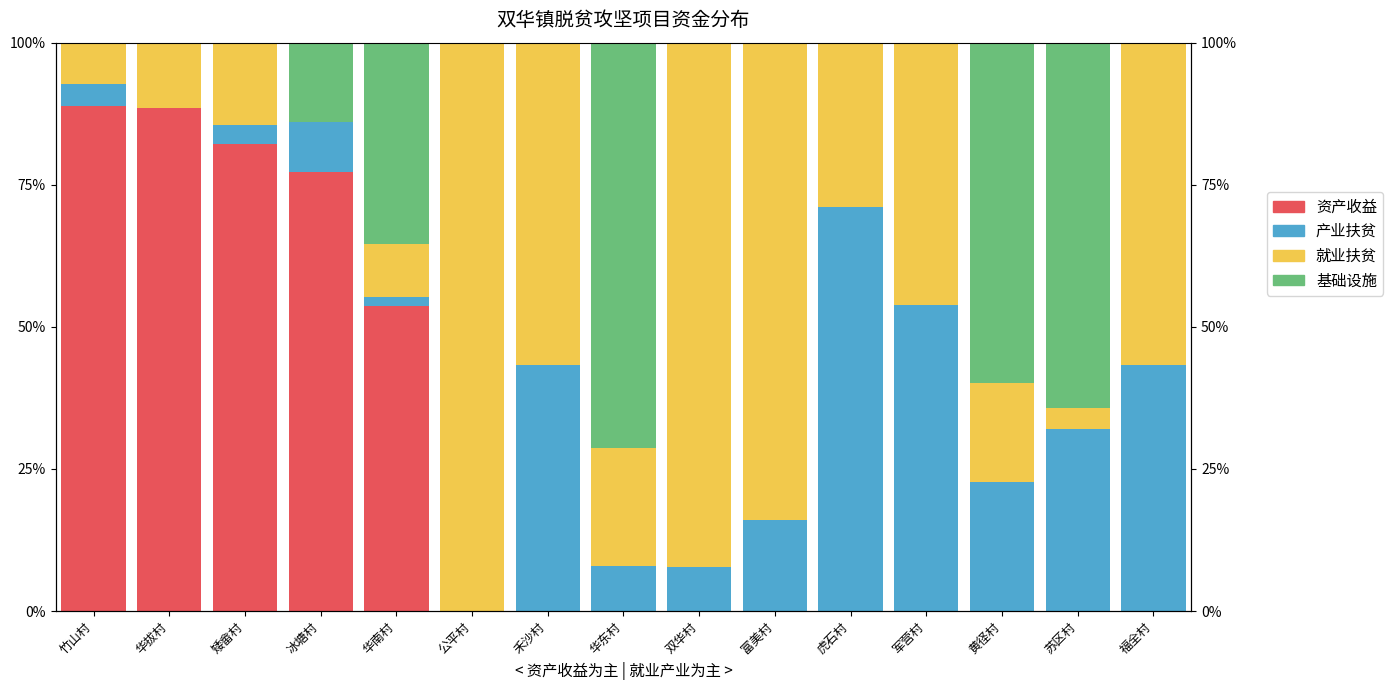

At how many categories does at least one series exceed 63?

10